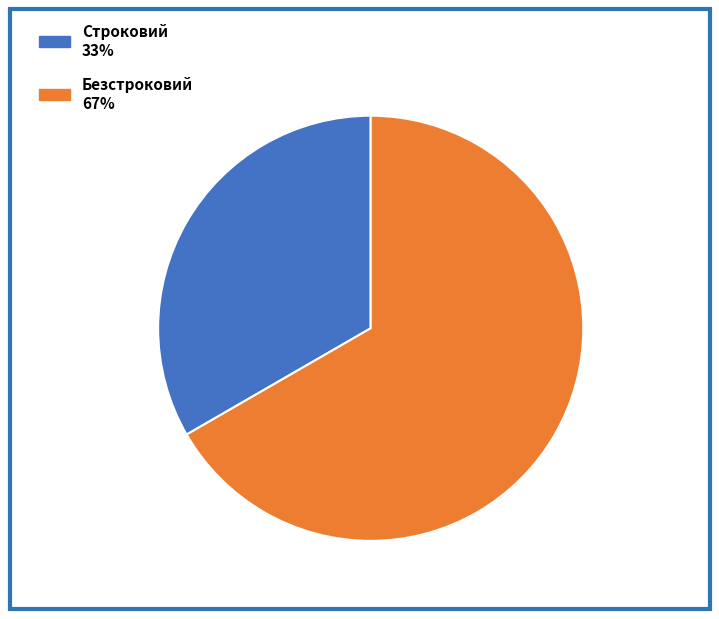

True or false: Безстроковий 67% accounts for 67% of the total.

True